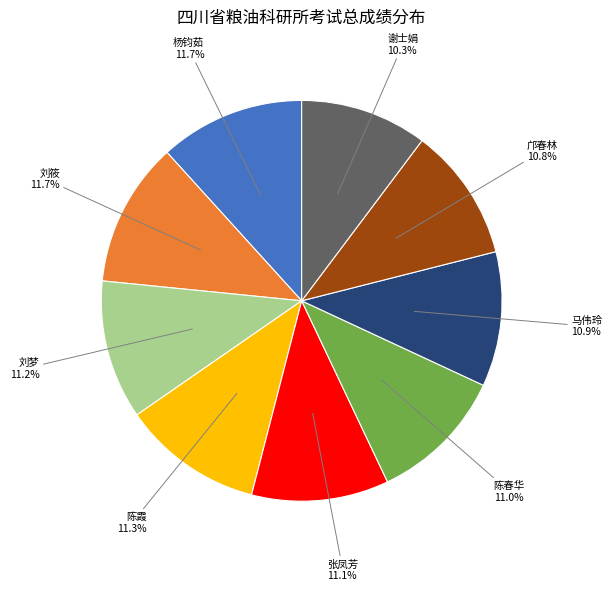

Does 马伟玲 account for over 50% of the chart?

No